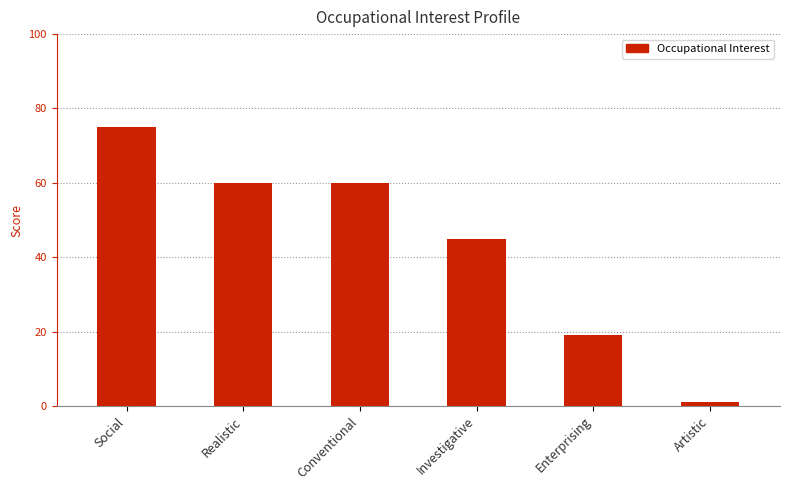

What is the greatest value displayed?

75